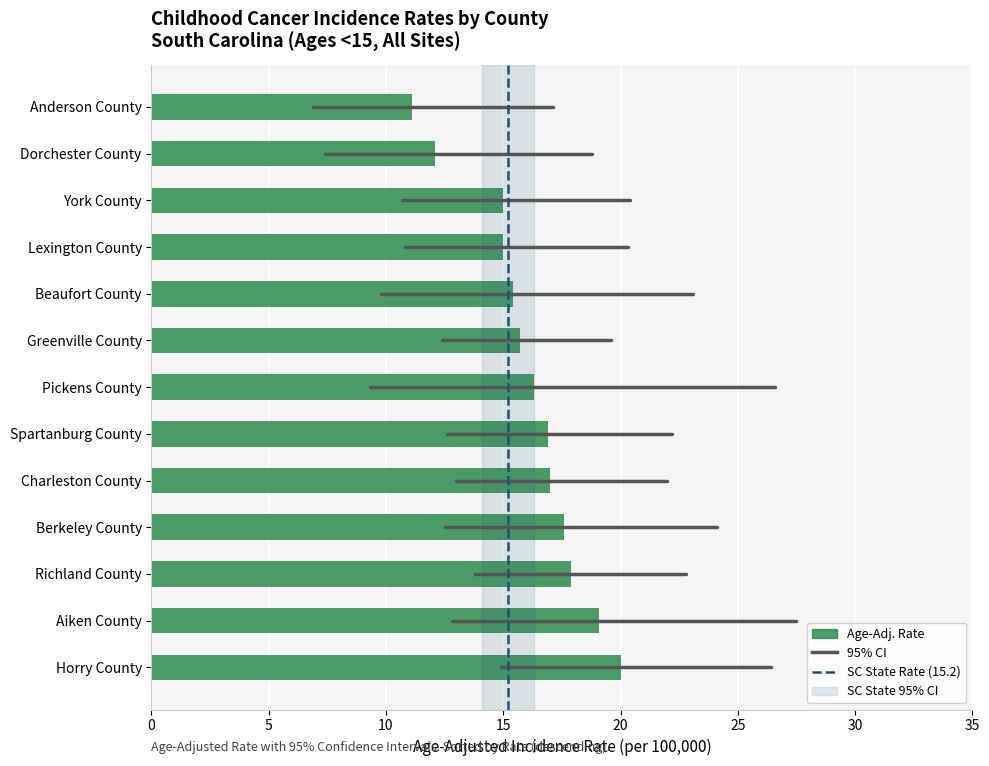

Count the number of data series in this chart.

1